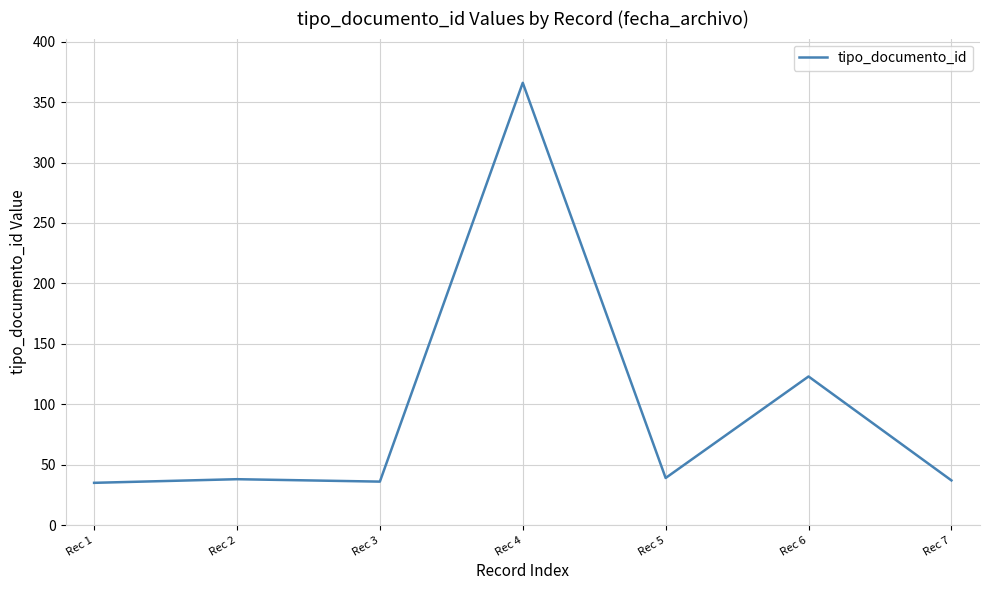

Does the chart display data point markers on the line(s)?

No